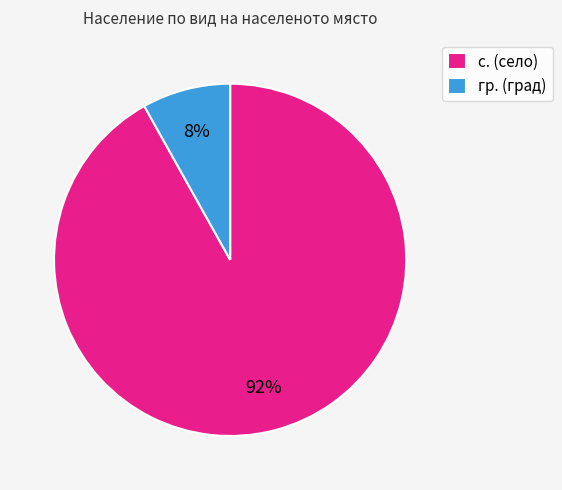

Rank the categories by value from highest to lowest.

с., гр.